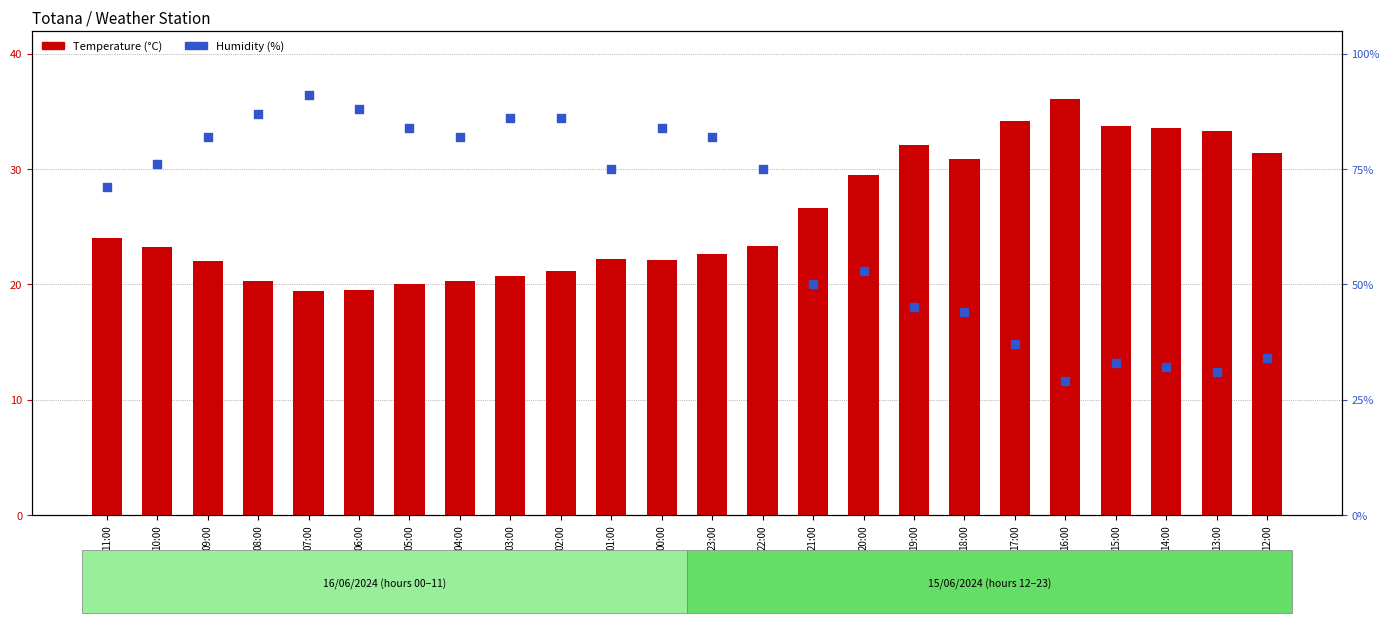

What is the total value across all series at 12:00?

65.4